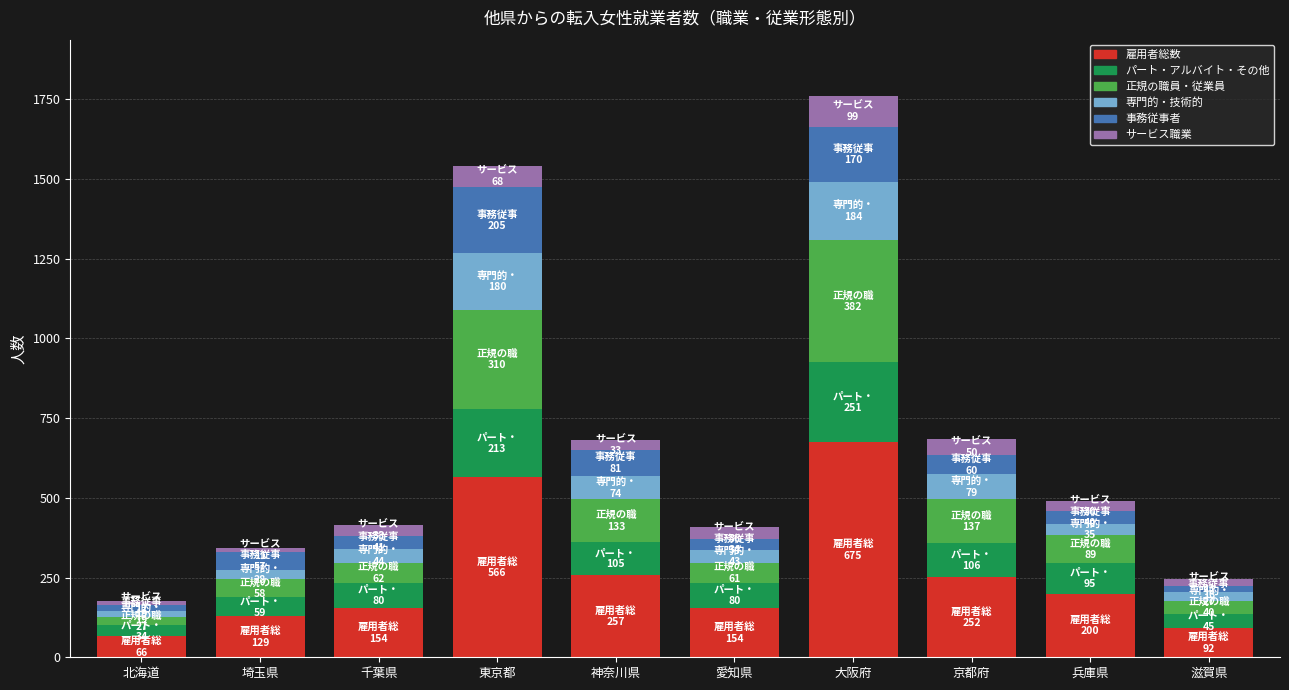

How many bars are there in total?

10